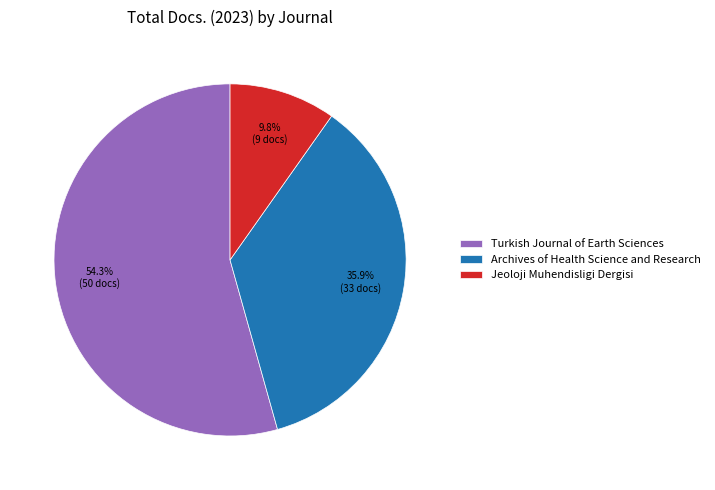

The Archives of Health Science and Research slice represents 36% of the pie. True or false?

True